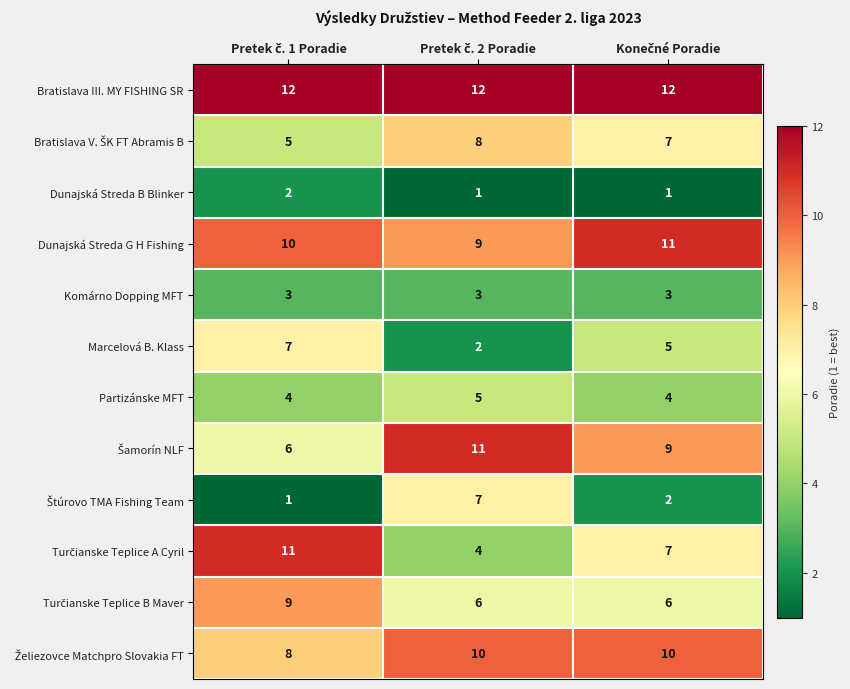

At how many categories does at least one series exceed 6?

3